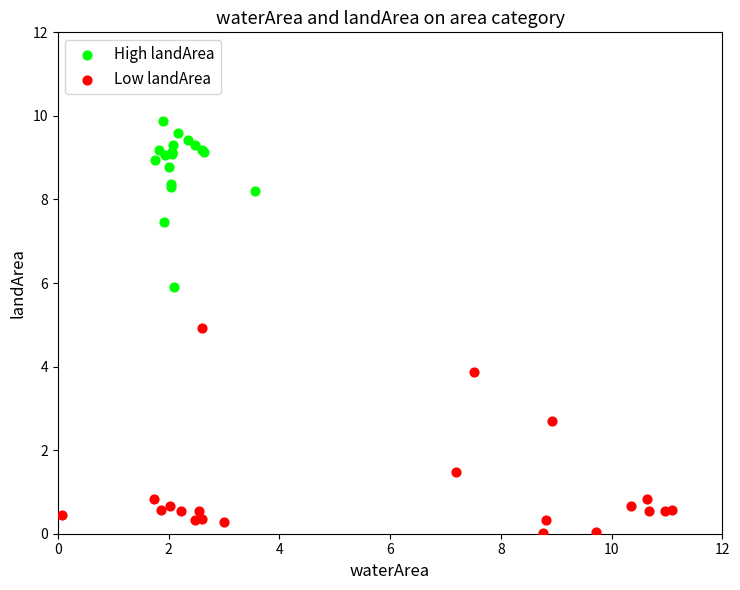

Which series has the largest Y range (max minus min)?

Low landArea